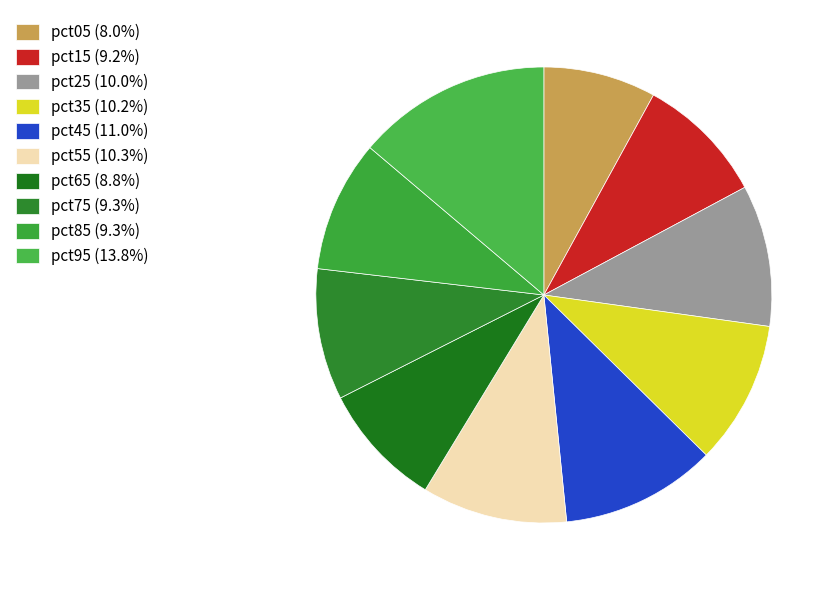

What percentage is the pct15 slice, to the nearest percent?

9%